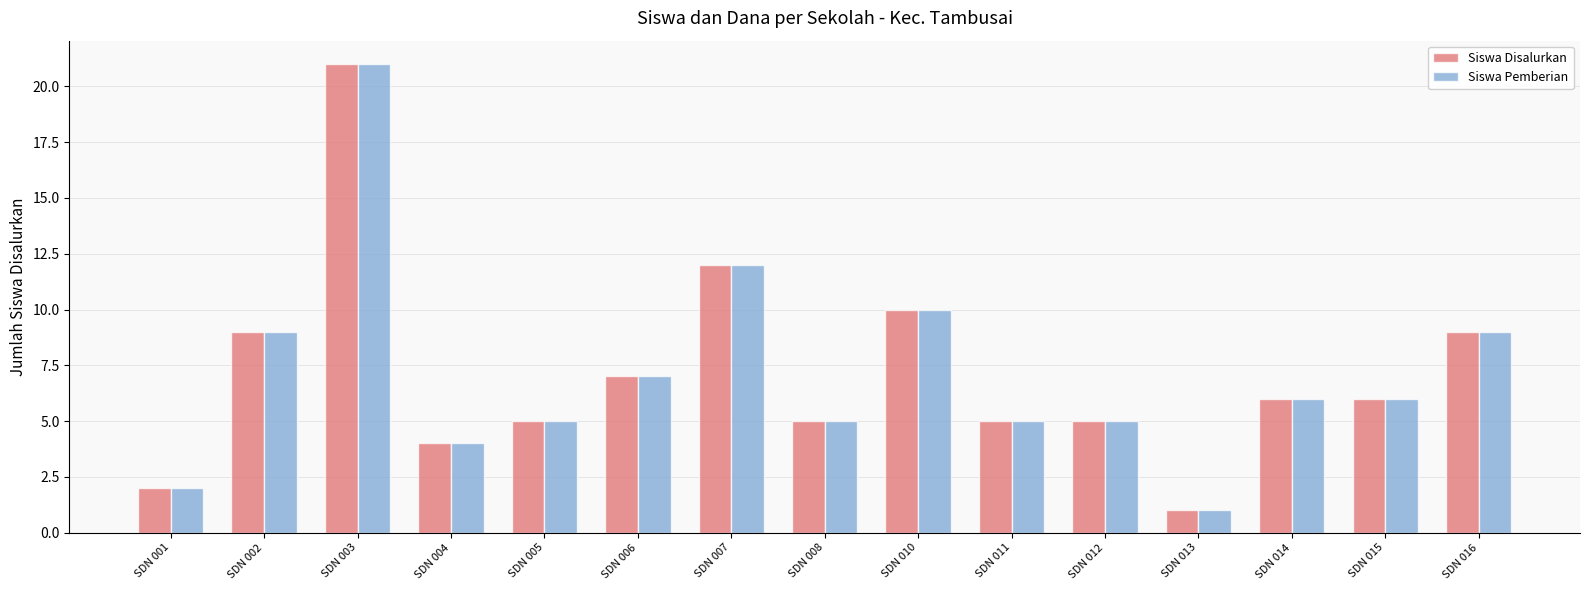

What is the sum of all Siswa Pemberian values?

107